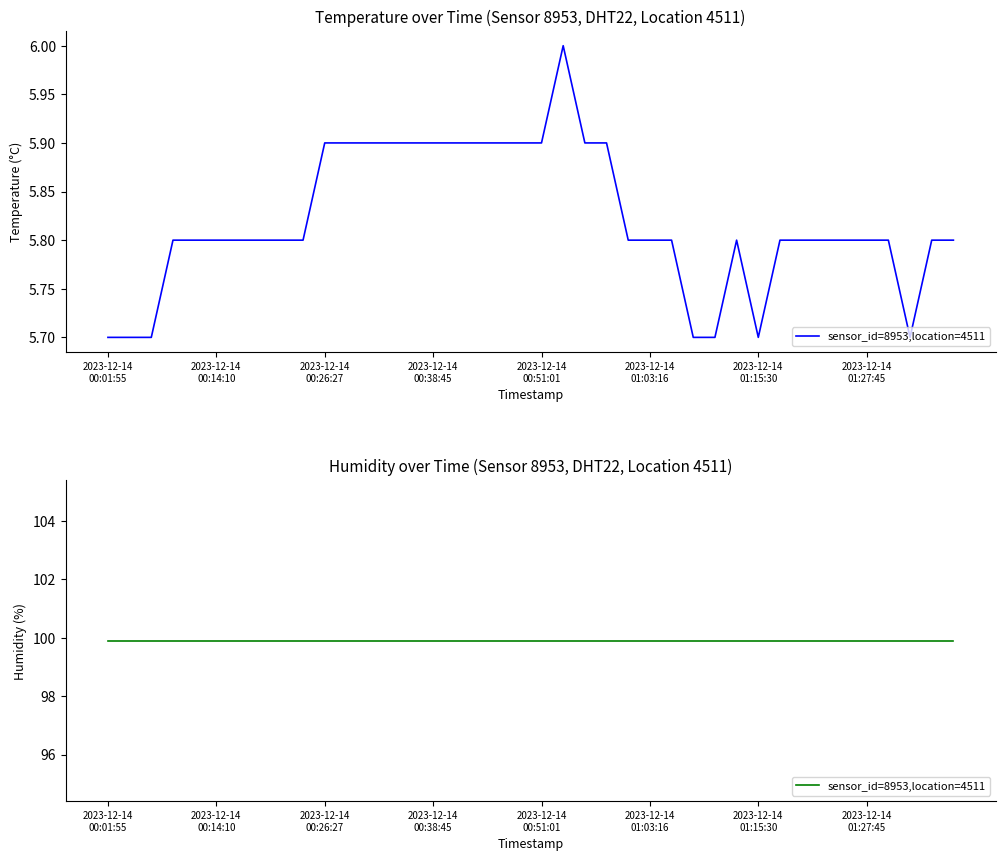

Which category has the lowest value across all series?

2023-12-14 00:01:55